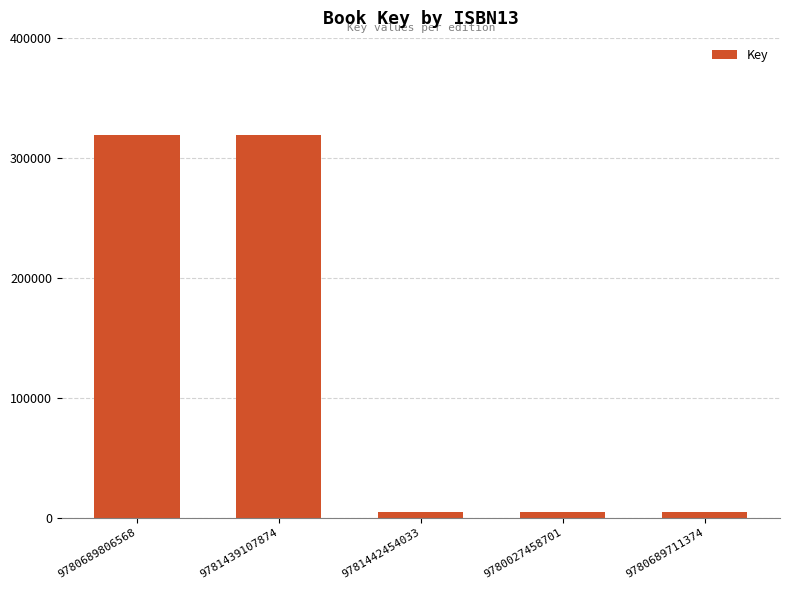

Reading left to right, extract all data points from this chart.

318848	318848	5172	5172	5172